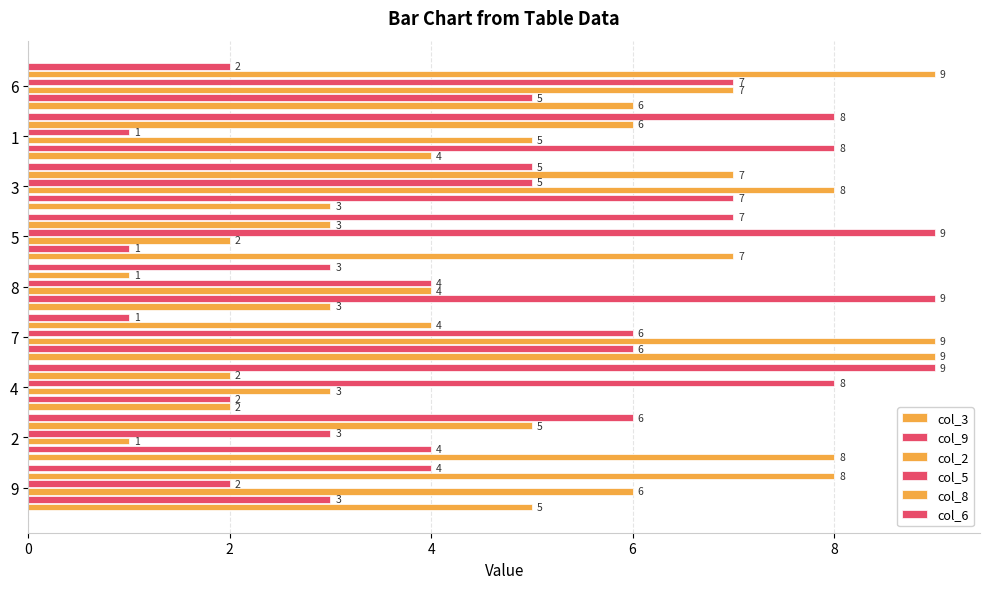

How many values in the col_3 series are below 5?

4